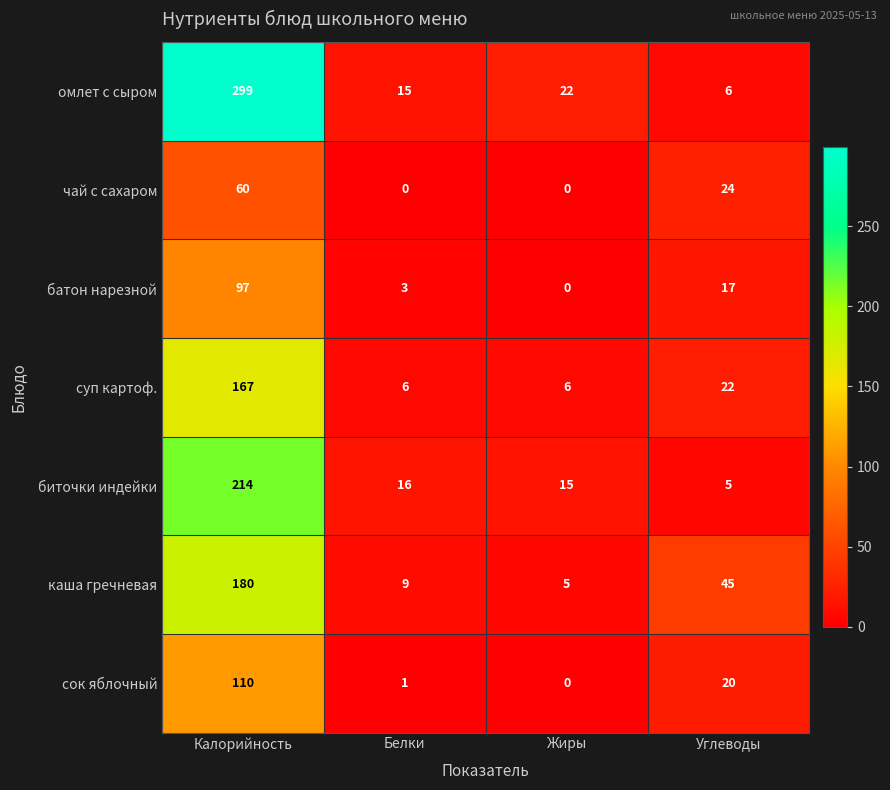

Rank the series at Белки from lowest to highest value.

чай с сахаром, сок яблочный, батон нарезной, суп картоф., каша гречневая, омлет с сыром, биточки индейки